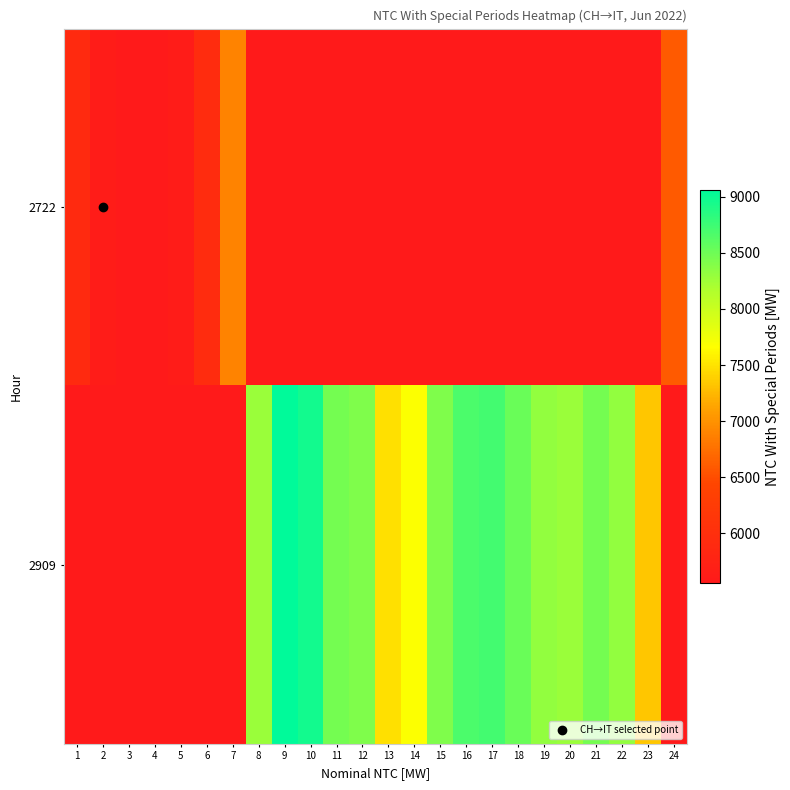

The 2909 series shows 8271.0 at 8. True or false?

True